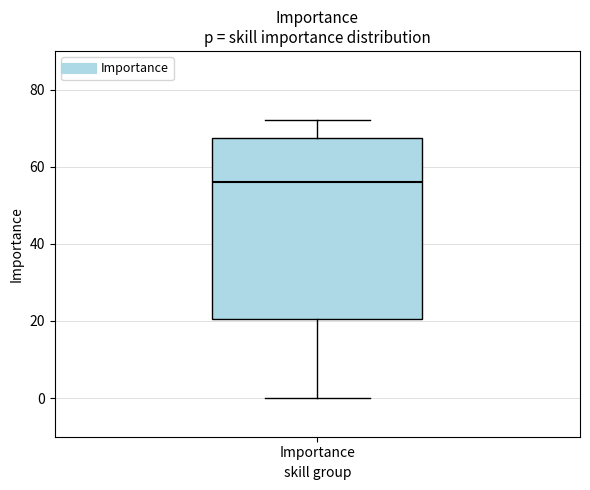

Where does the upper whisker of the box for Importance end on the y-axis? The values are not printed on the chart, so give them approximately, as read against the axis.

72